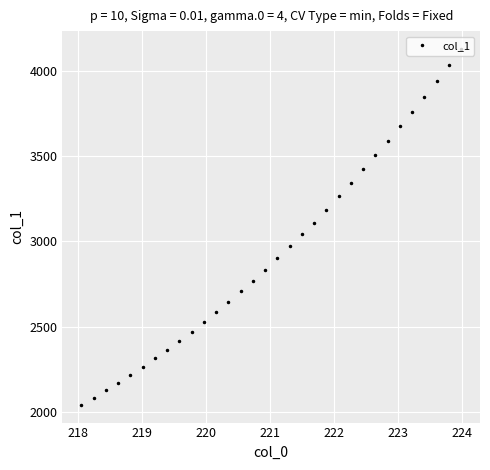

What is the value of the 26th point from the left?

3592.6